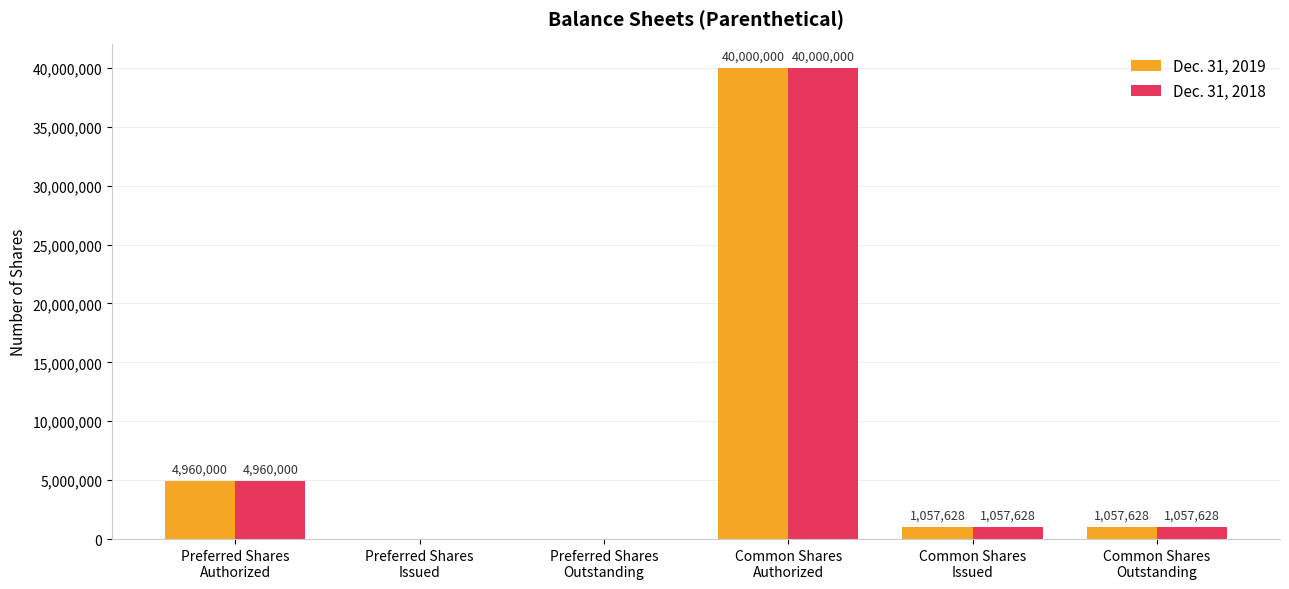

What is the sum of all Dec. 31, 2018 values?

47075256